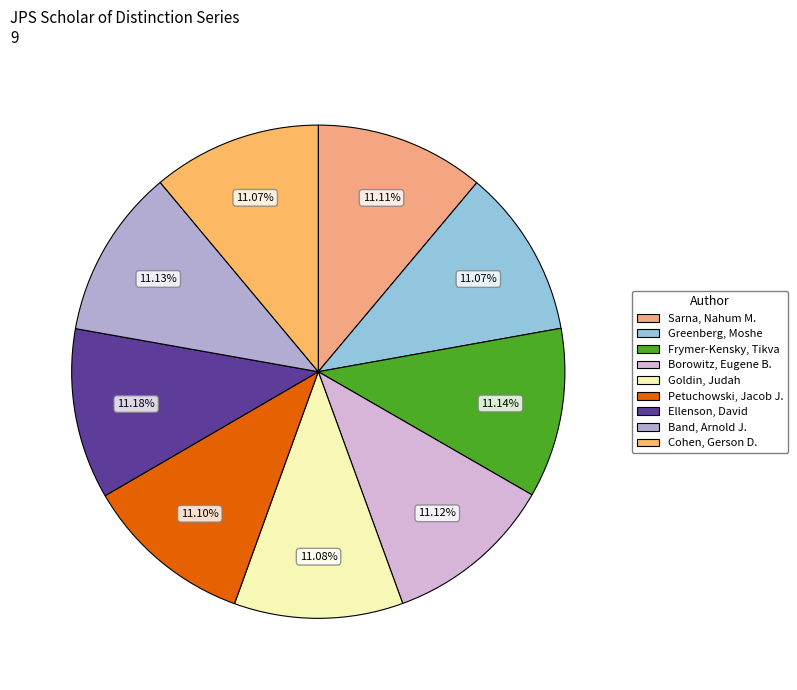

Count the number of slices in the pie.

9